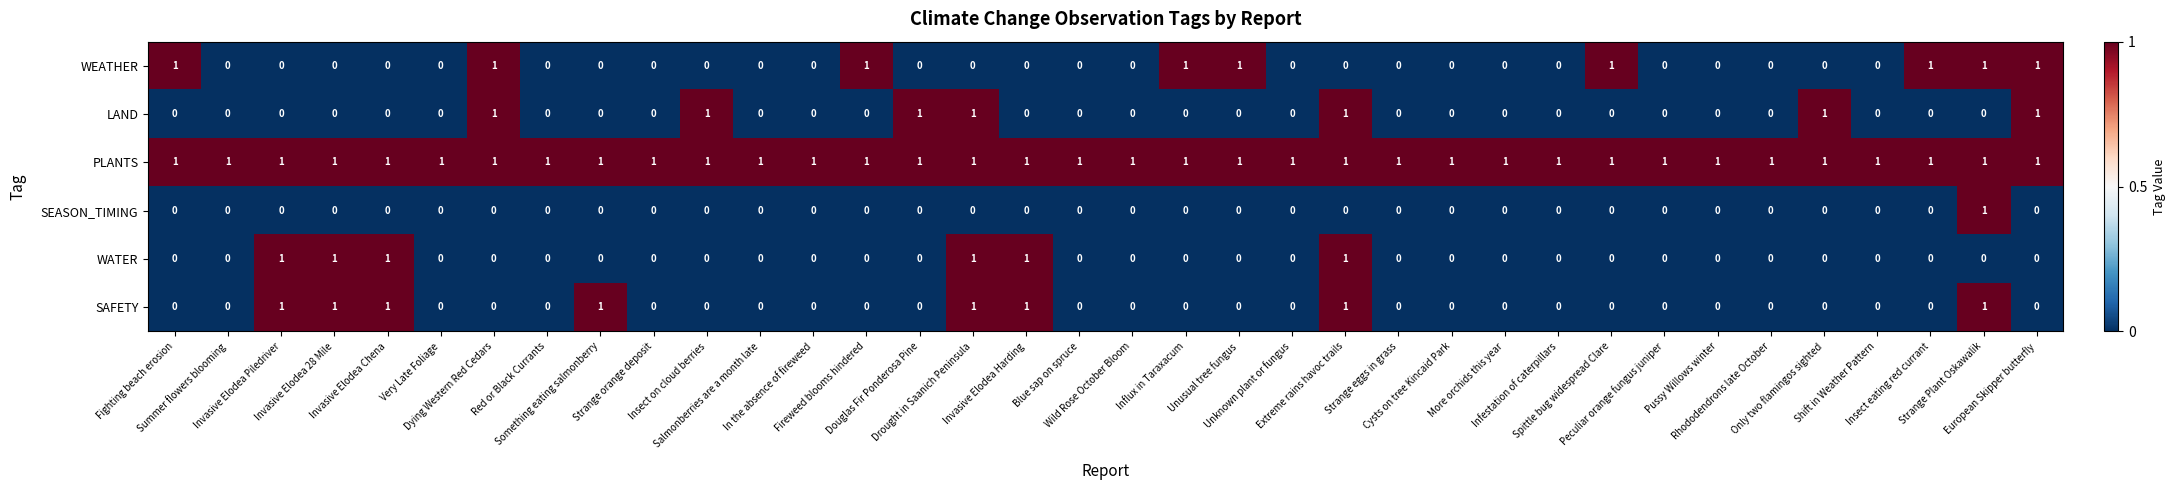

What is the maximum value shown in the chart?

1